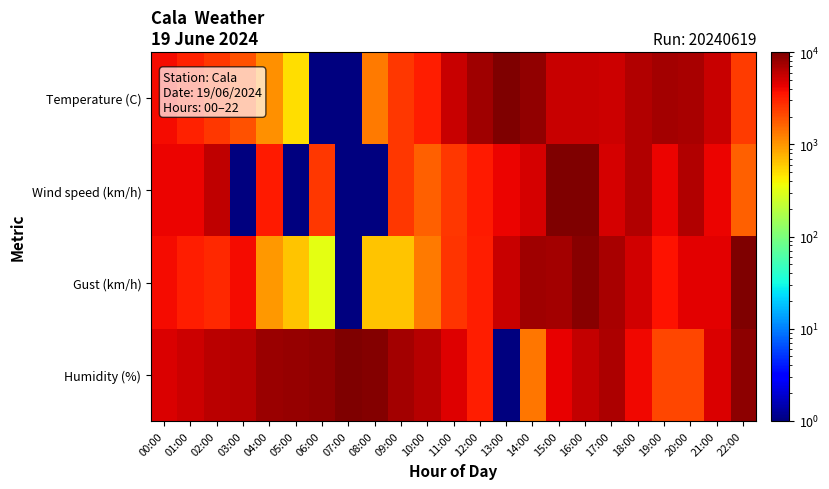

What is the difference between the highest and lowest values at 07:00?

9999.0